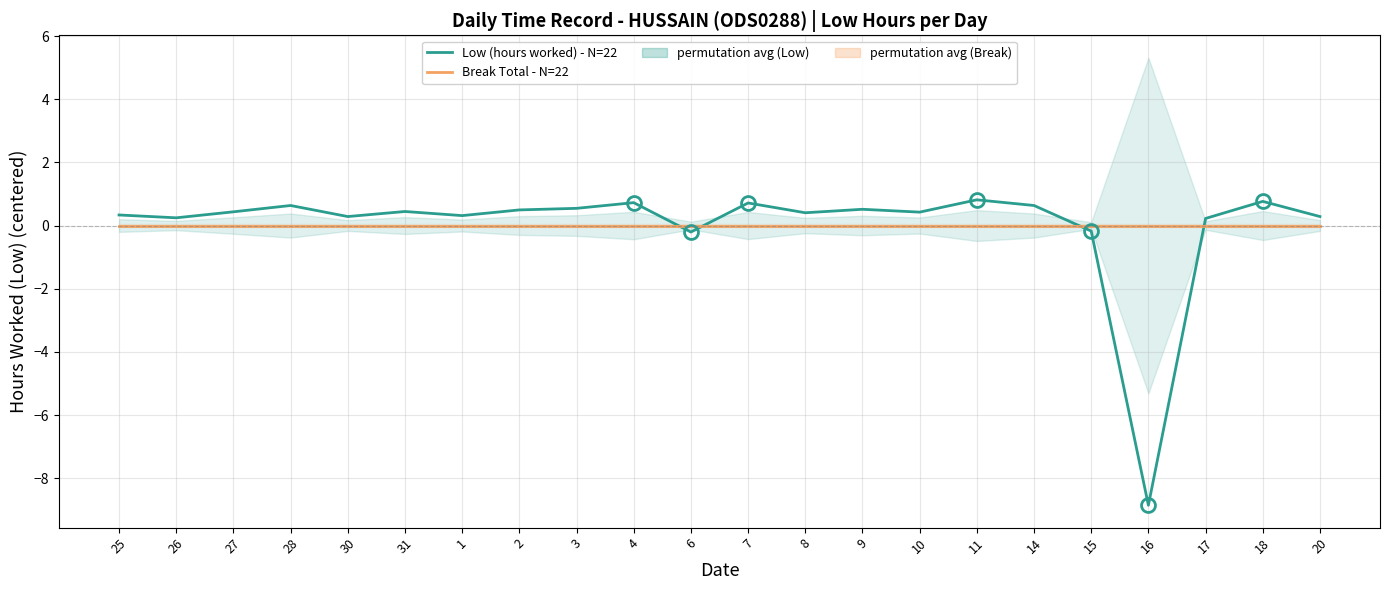

Which series has the largest total across all categories?

Break Total - N=22